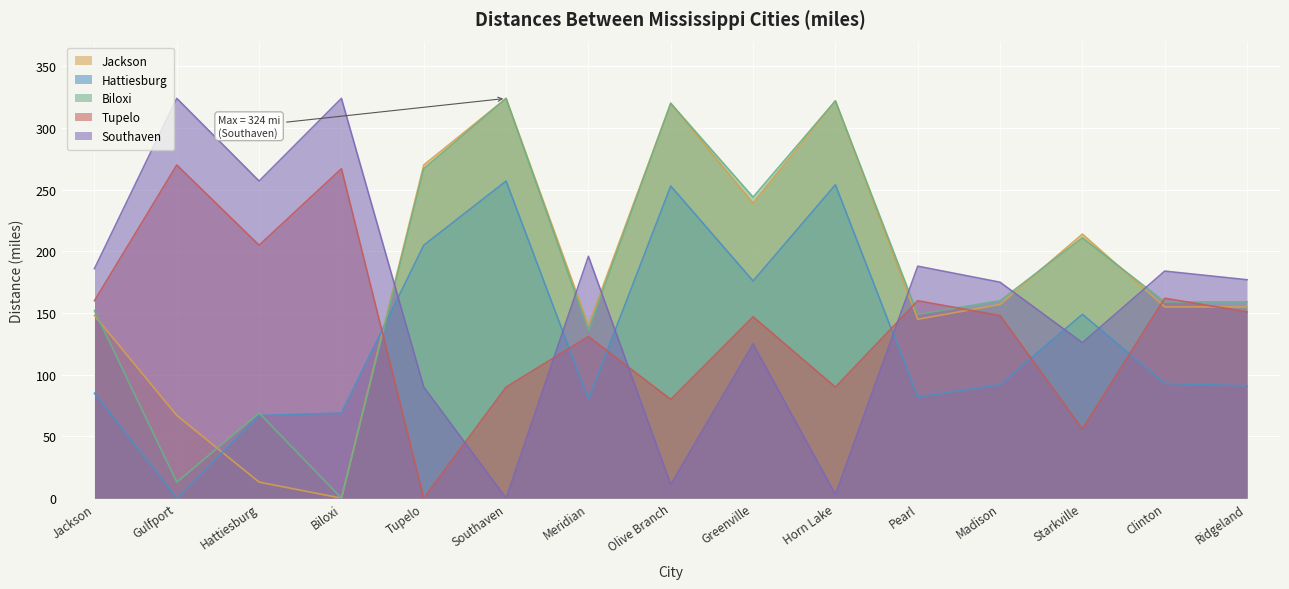

How many categories are shown in the chart?

15